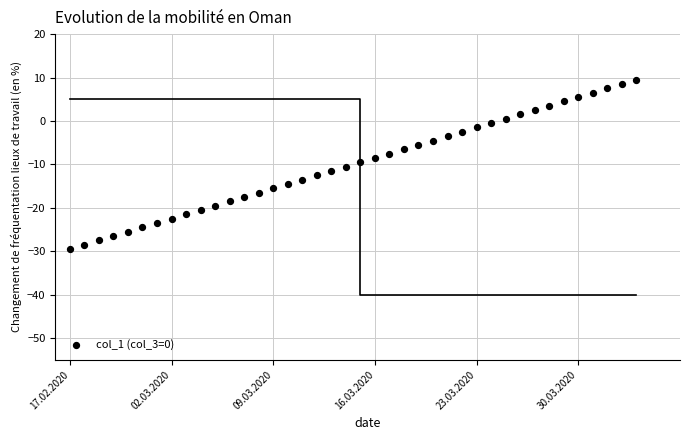

What is the range of Y values (max minus min)?

39.0